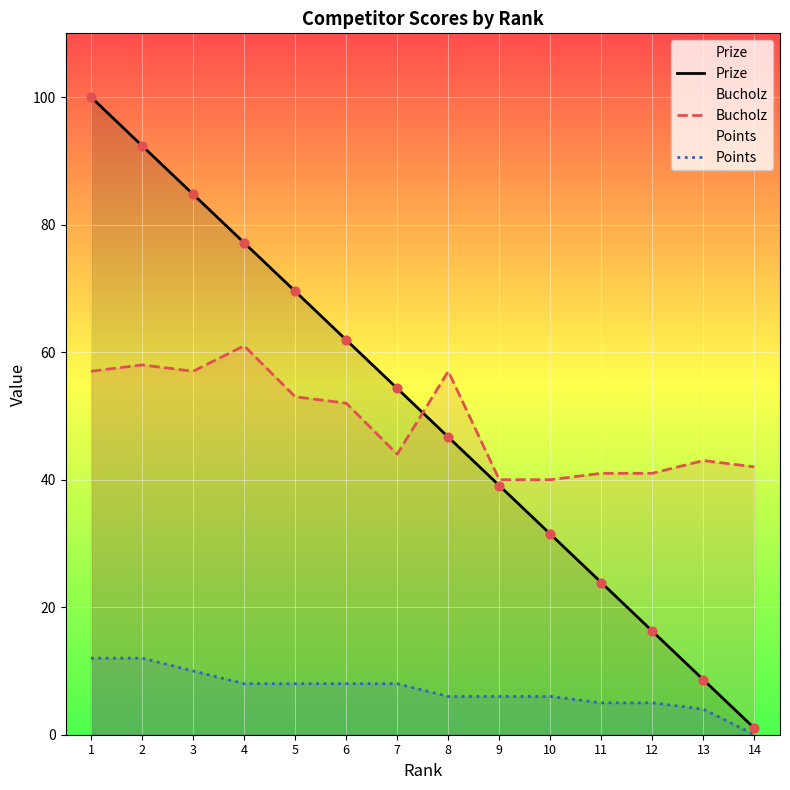

Which series has the largest total across all categories?

Prize